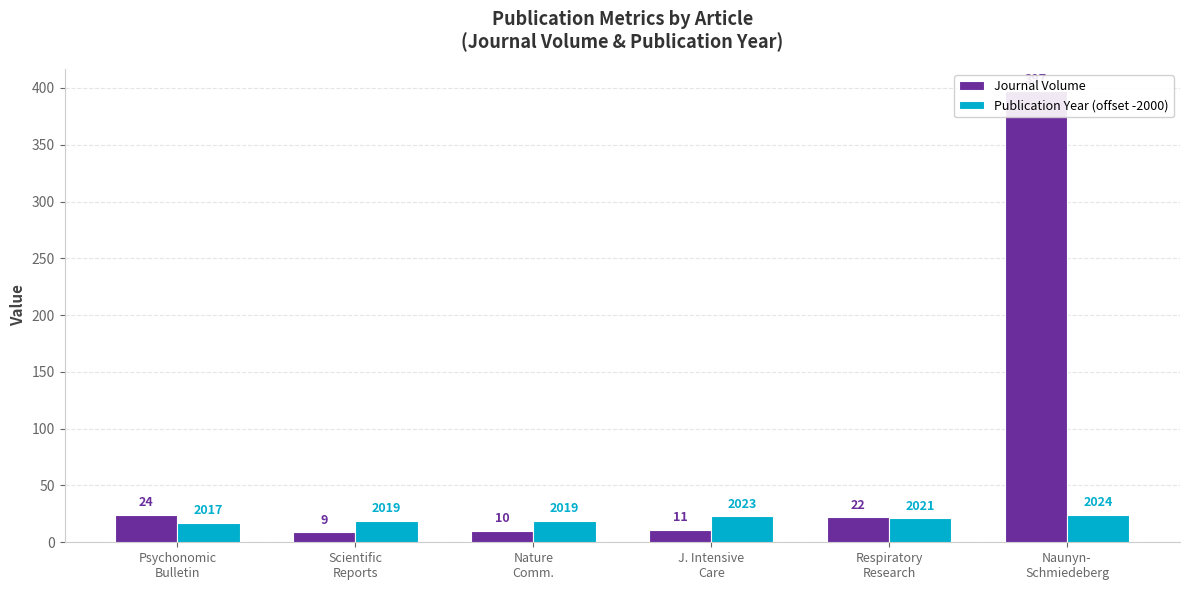

What is the approximate value of Publication Year (offset -2000) at Scientific
Reports?

19